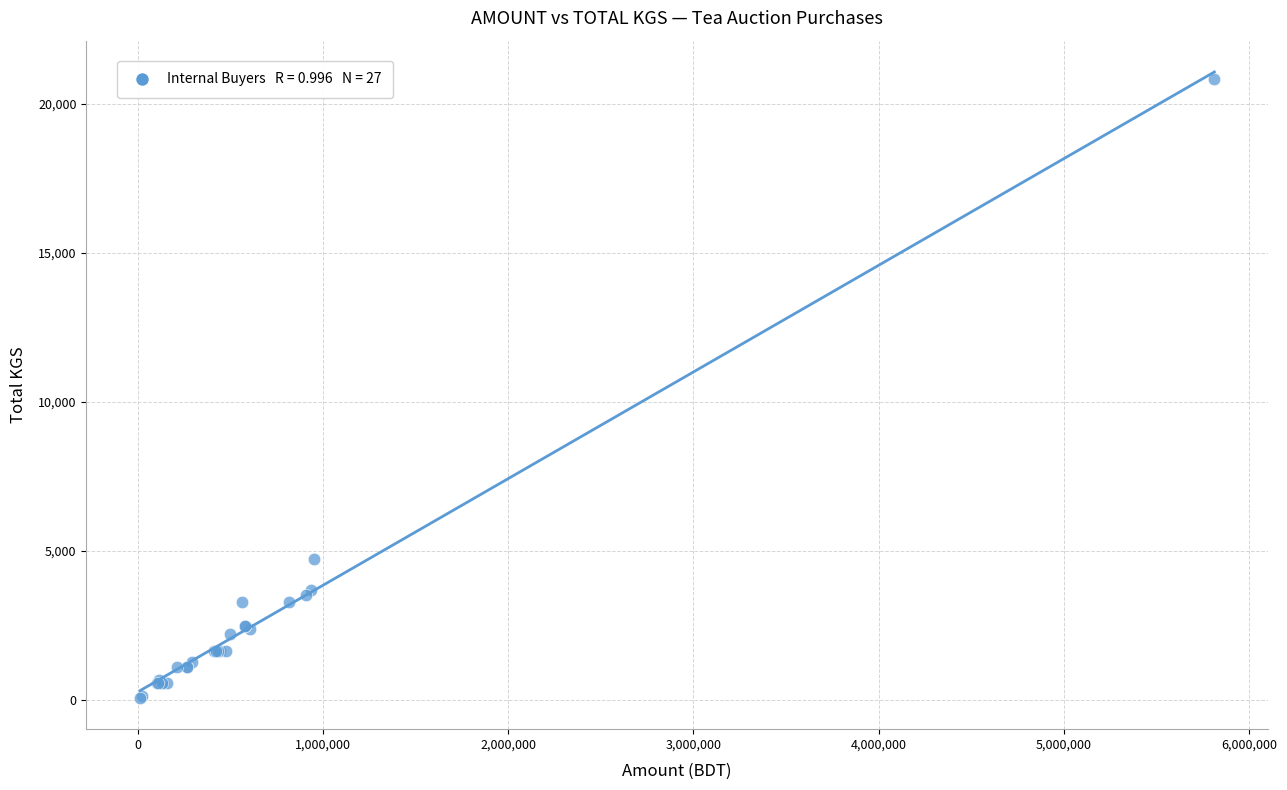

What Y value in the scatter plot is closest to 10449?

4721.0